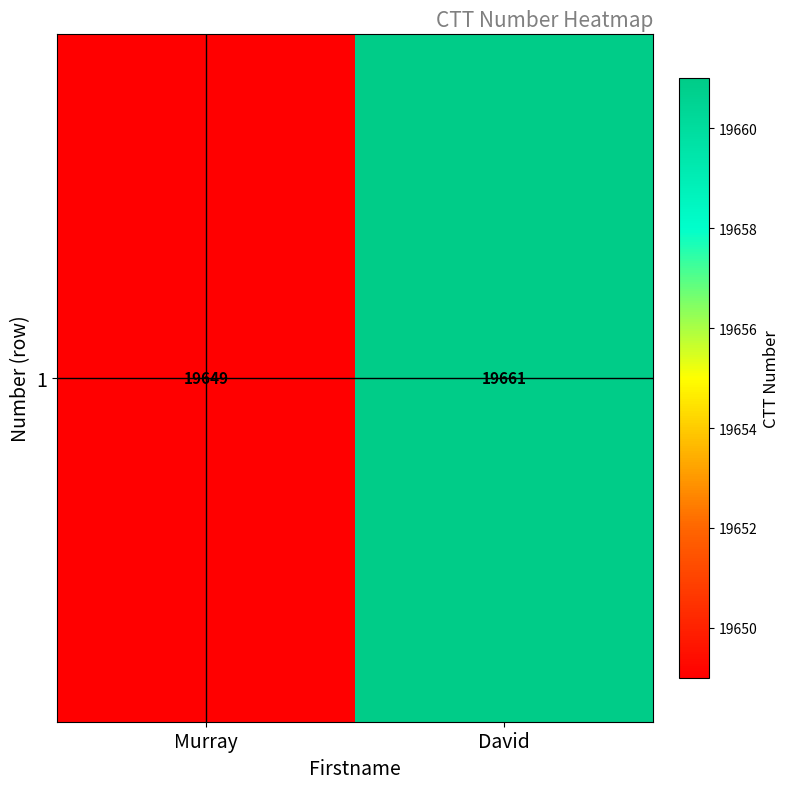

Rank the categories by value from lowest to highest.

Murray, David